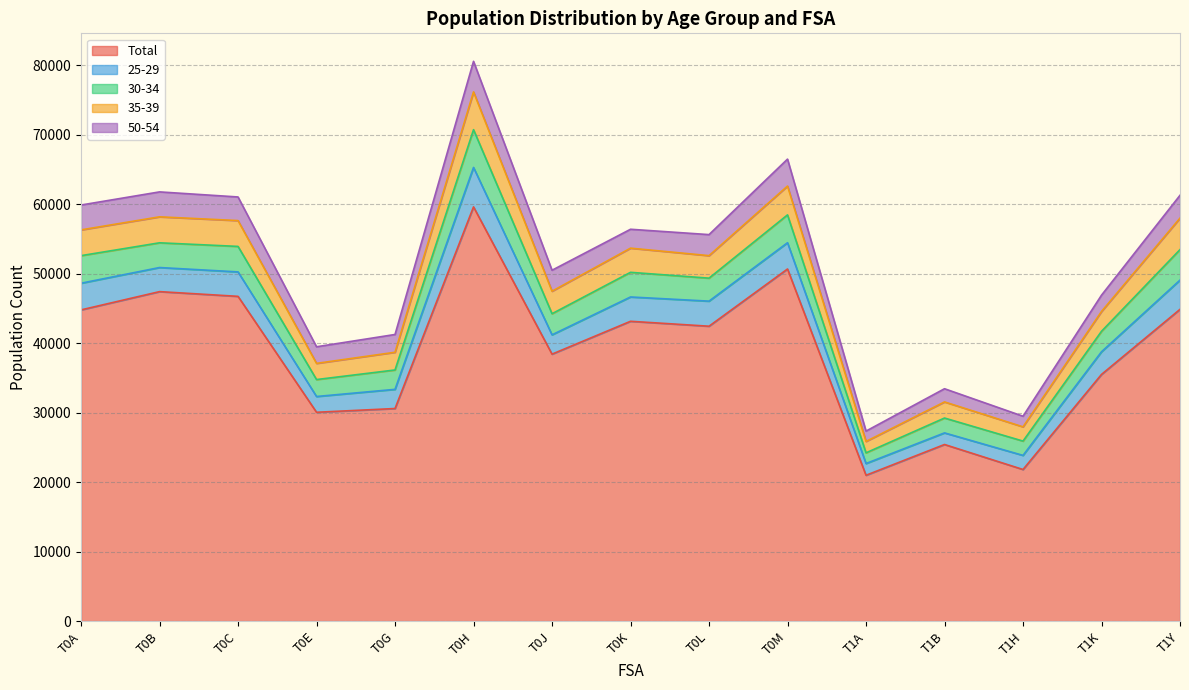

Is it true that Total equals 30610 at T0G?

True